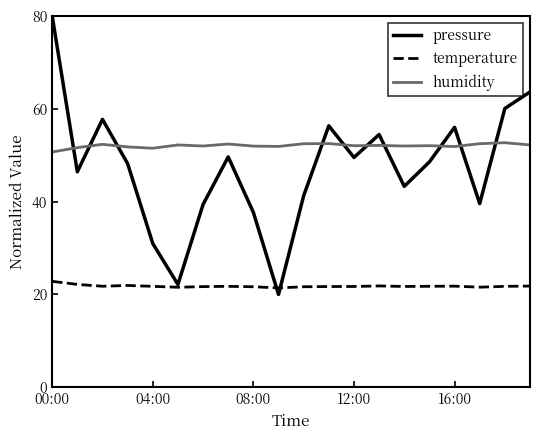

Rank the series by their average value, from lowest to highest.

temperature, pressure, humidity